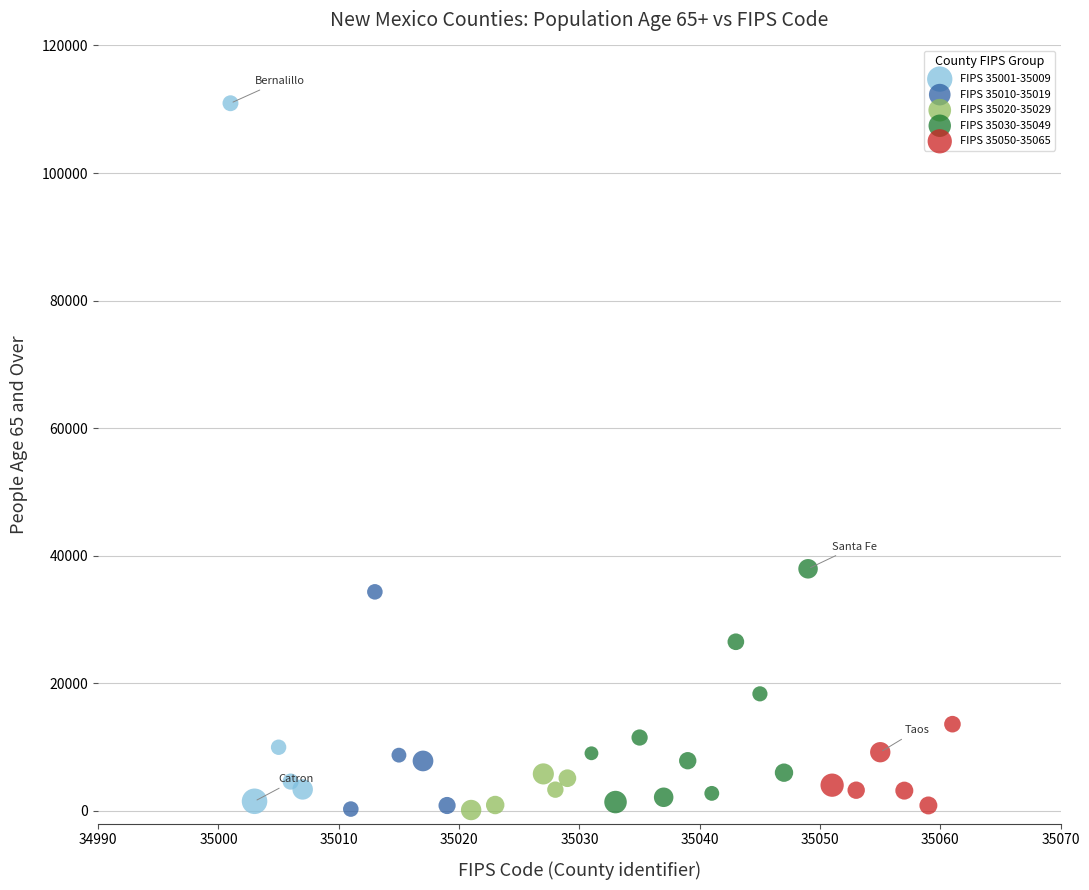

Which series reaches the maximum Y coordinate?

FIPS 35001-35009